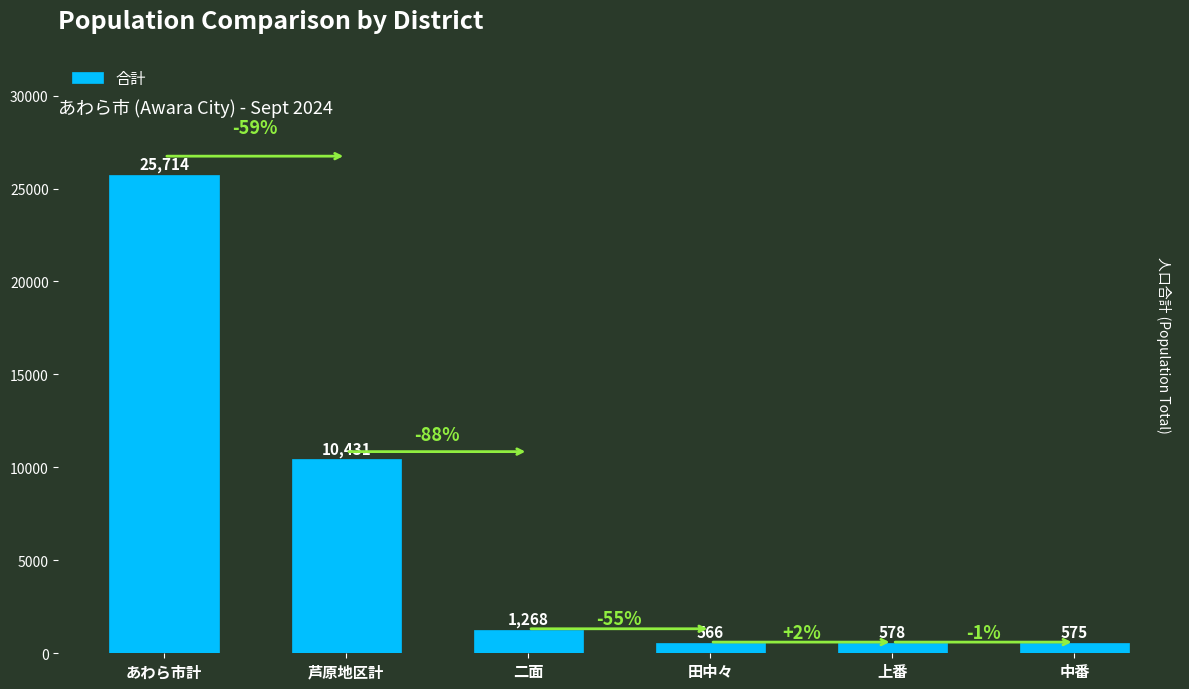

Reading left to right, transcribe all the data shown in this chart.

あわら市計=25714	芦原地区計=10431	二面=1268	田中々=566	上番=578	中番=575